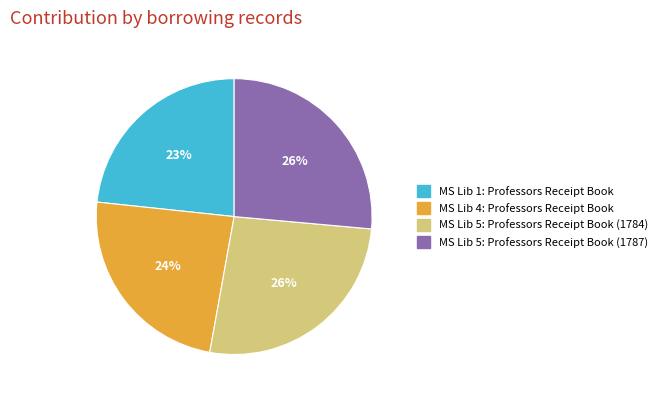

Is there a majority slice in this chart?

No